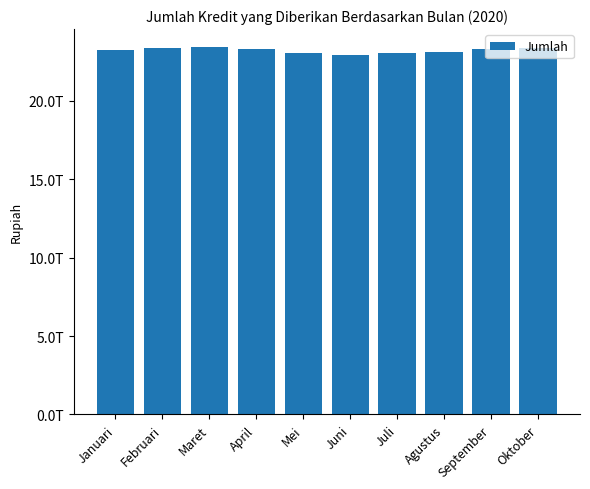

Are the bars horizontal?

No